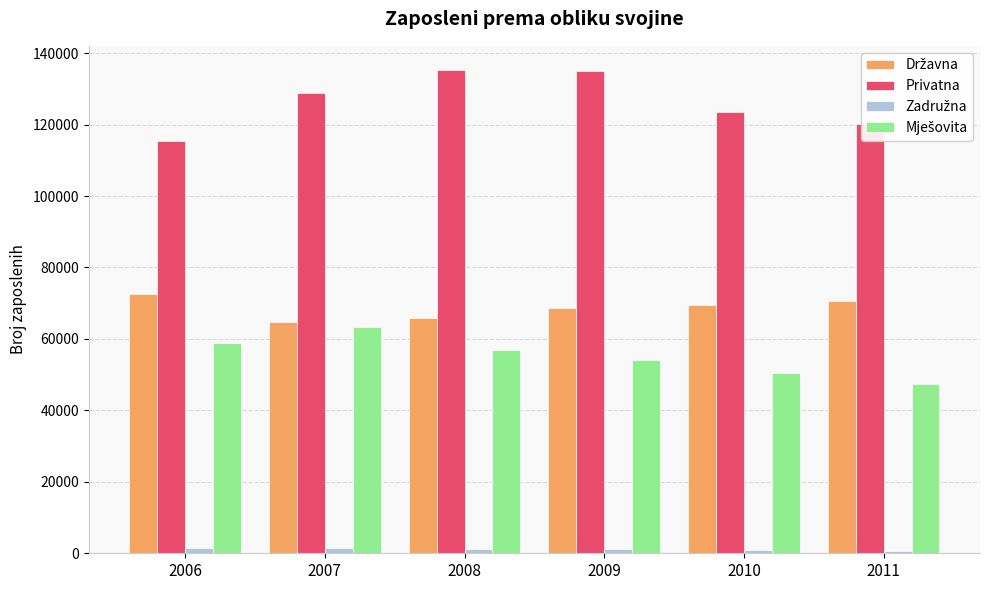

What is the highest value of the Privatna series?

135275